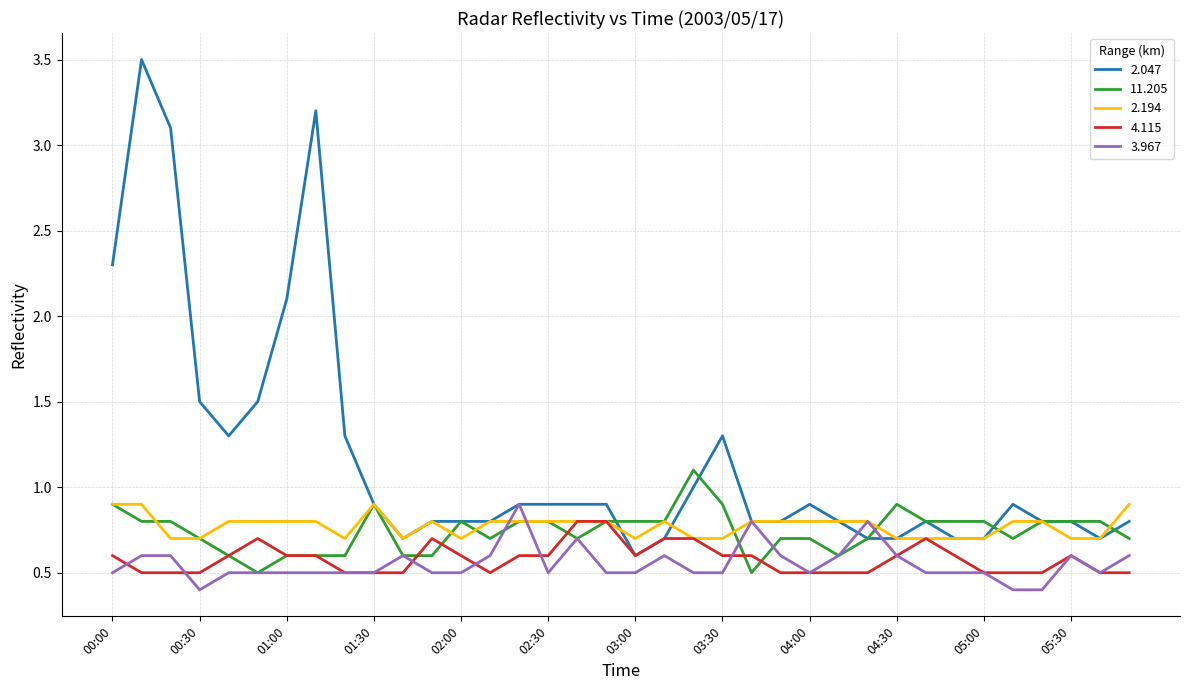

What is the greatest value displayed?

3.5